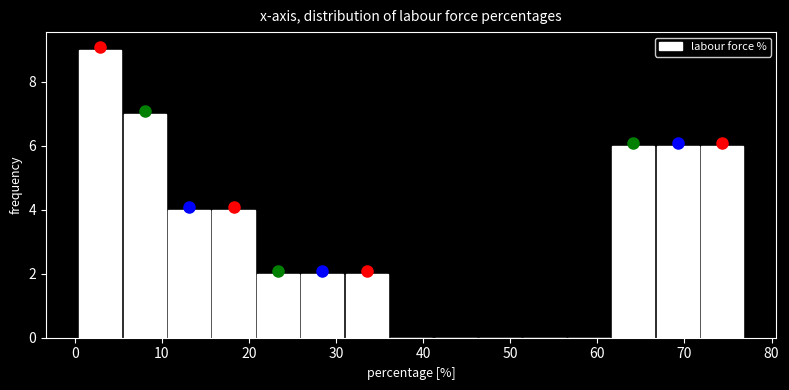

Reading left to right, transcribe this chart: for each bar, give the range it covers on the x-axis and its height. Neither the bar edges nor the heights are printed on the chart, so give them approximately, as read against the axes.

0 to 5: 9
5 to 11: 7
11 to 16: 4
16 to 21: 4
21 to 26: 2
26 to 31: 2
31 to 36: 2
36 to 41: 0
41 to 46: 0
46 to 51: 0
51 to 56: 0
56 to 62: 0
62 to 67: 6
67 to 72: 6
72 to 77: 6